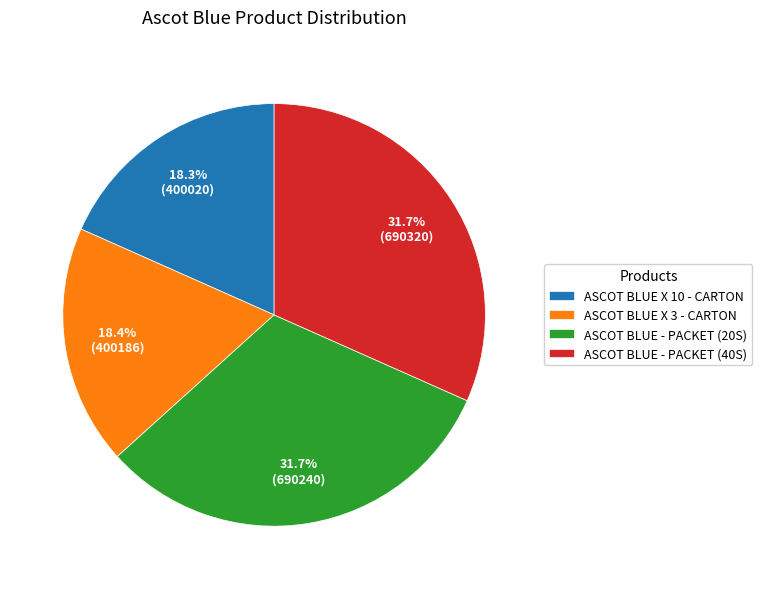

Does ASCOT BLUE X 3 - CARTON represent more than half of the total?

No